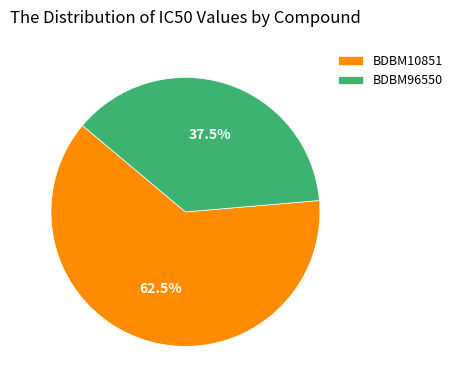

True or false: BDBM10851 accounts for 75% of the total.

False